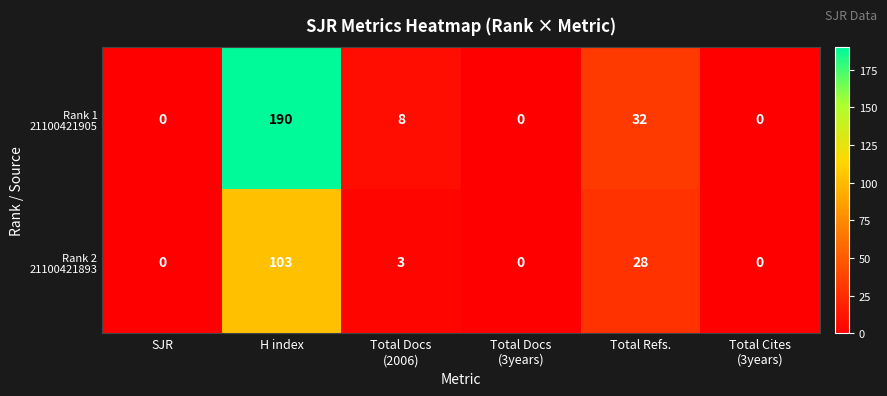

At how many categories does at least one series exceed 5?

3